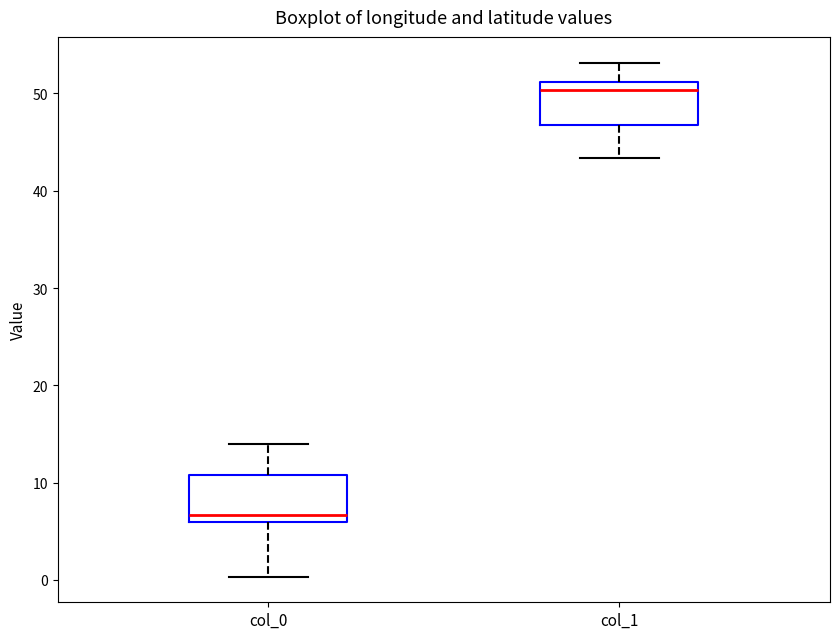

Where does the median line of the box for col_0 sit on the y-axis? The values are not printed on the chart, so give them approximately, as read against the axis.

7